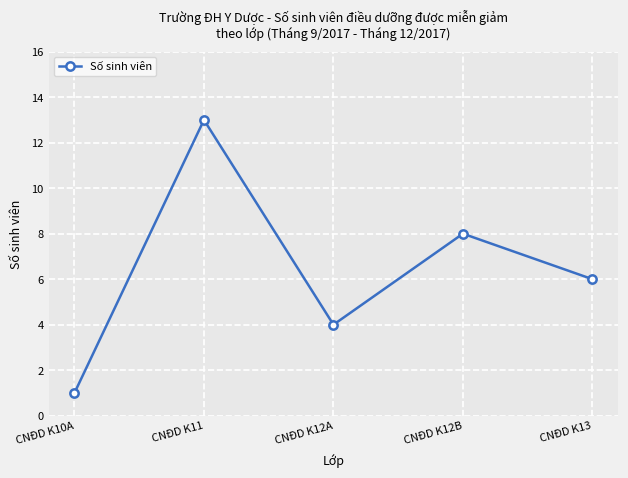

What is the difference between the values at CNĐD K11 and CNĐD K10A?

12